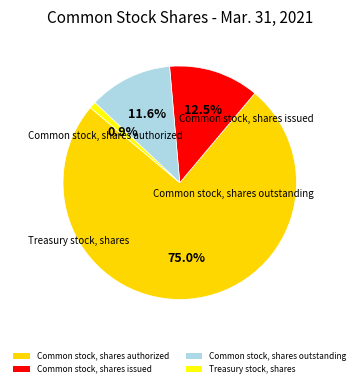

What percentage is the Common stock, shares outstanding slice, to the nearest percent?

12%